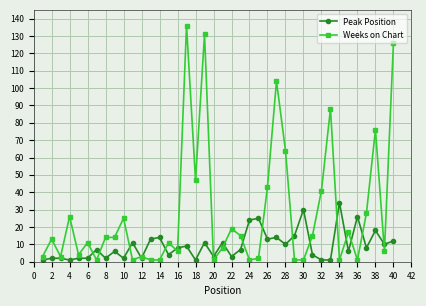

How many times do Peak Position and Weeks on Chart cross each other?

20